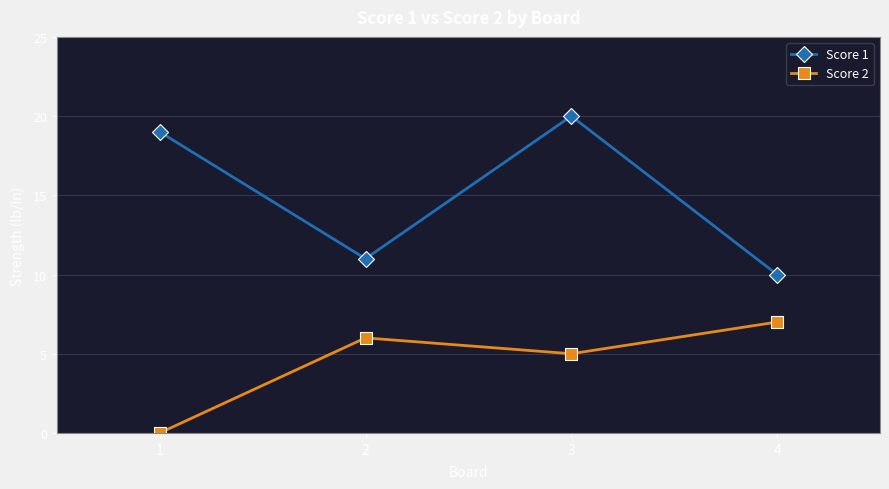

Reading left to right, extract all data points from this chart.

Score 1: 1=19	2=11	3=20	4=10
Score 2: 1=0	2=6	3=5	4=7